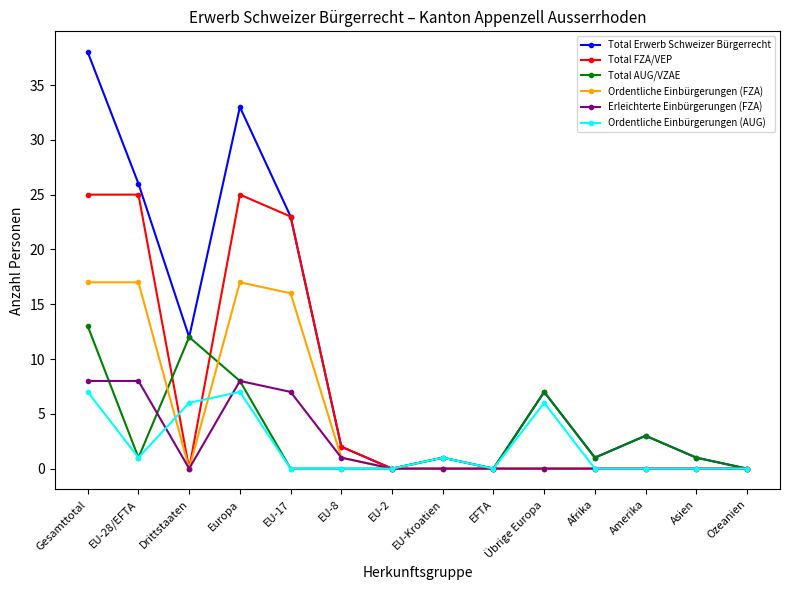

What is the difference between the highest and lowest values at Amerika?

3